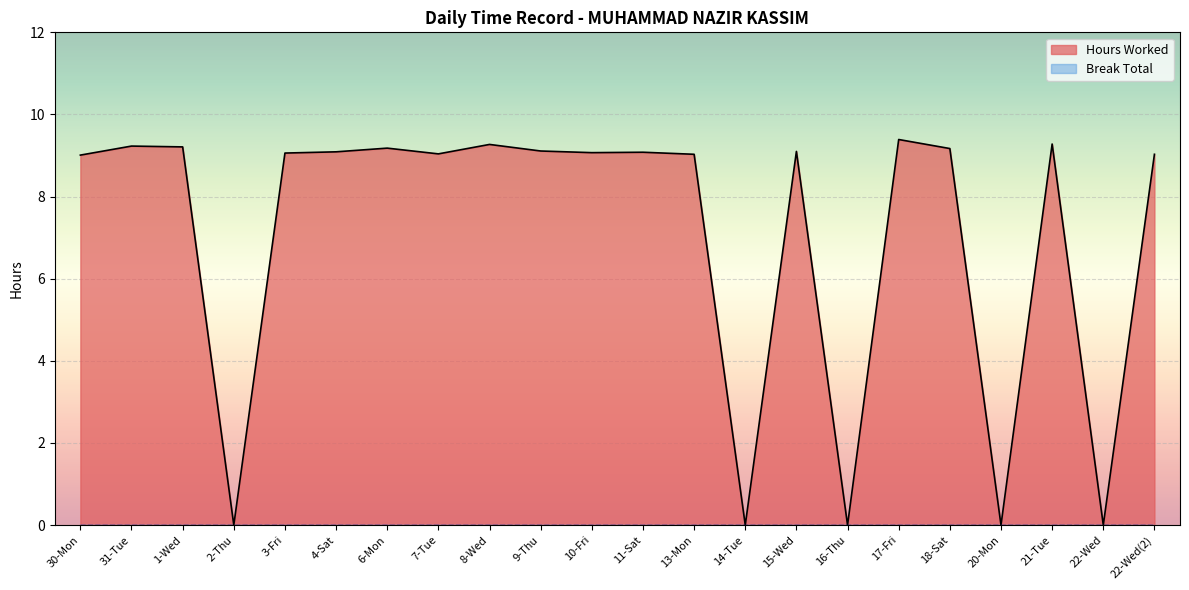

Which series has the largest total across all categories?

Hours Worked